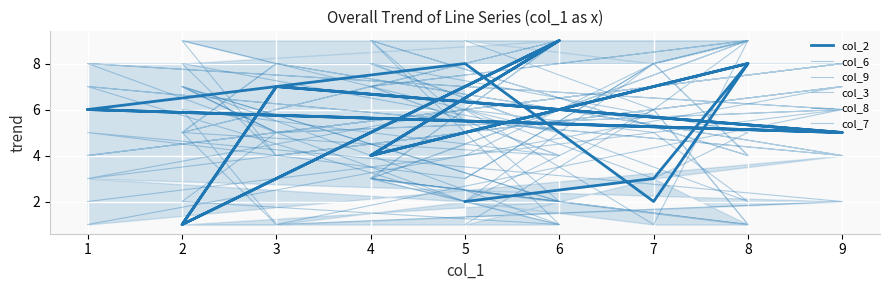

What is the difference between the second highest and minimum values in the col_7 series?

7